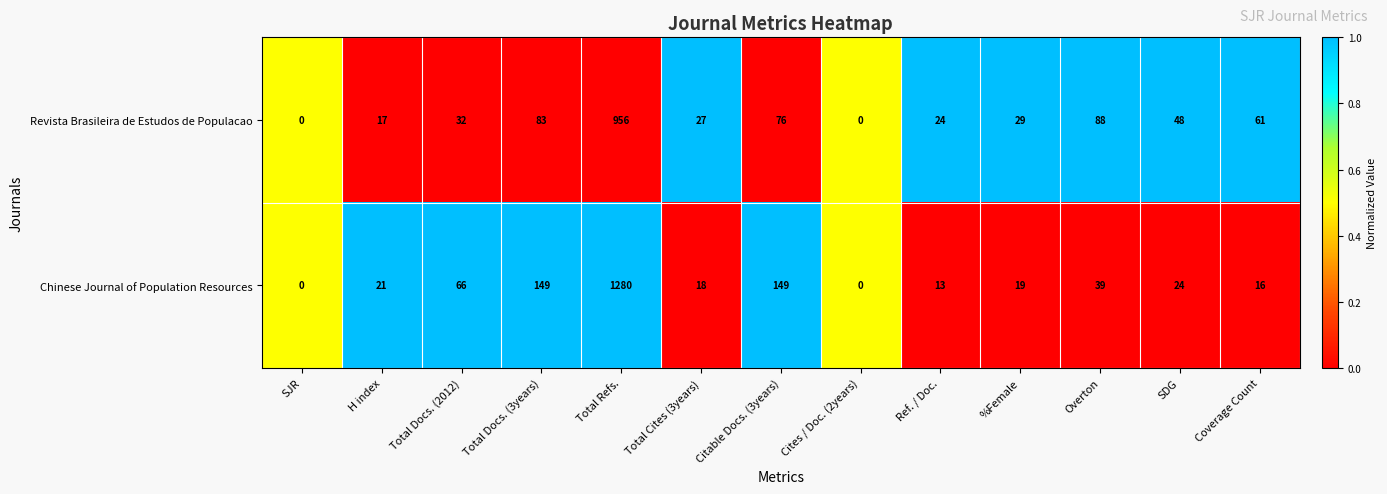

Rank the series by their average value, from lowest to highest.

Revista Brasileira de Estudos de Populacao, Chinese Journal of Population Resources